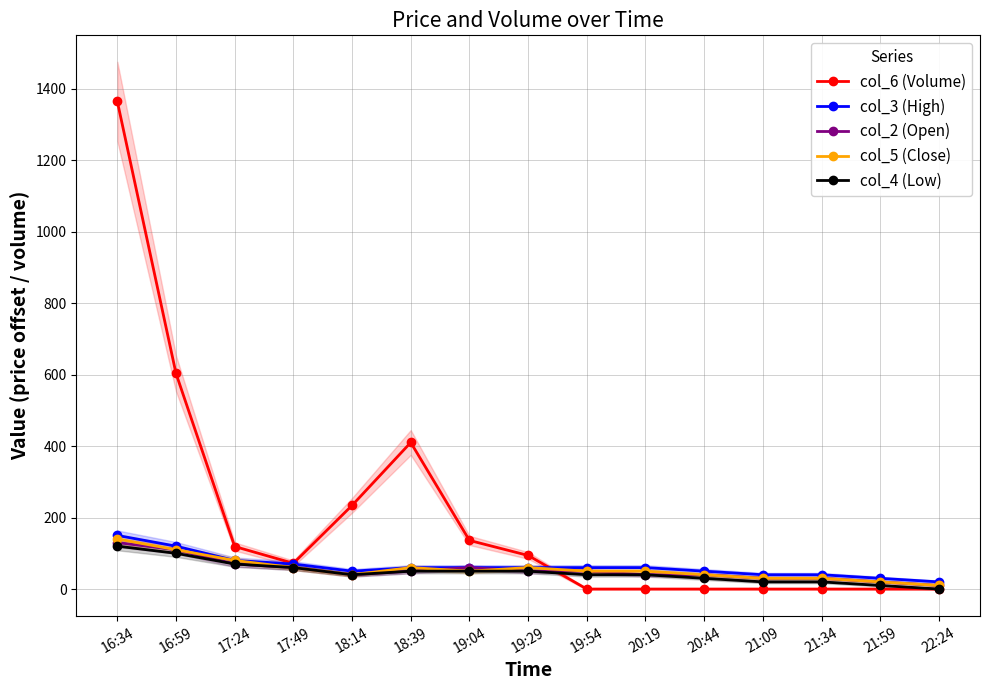

The value of col_2 (Open) at 20:44 is 20. True or false?

False